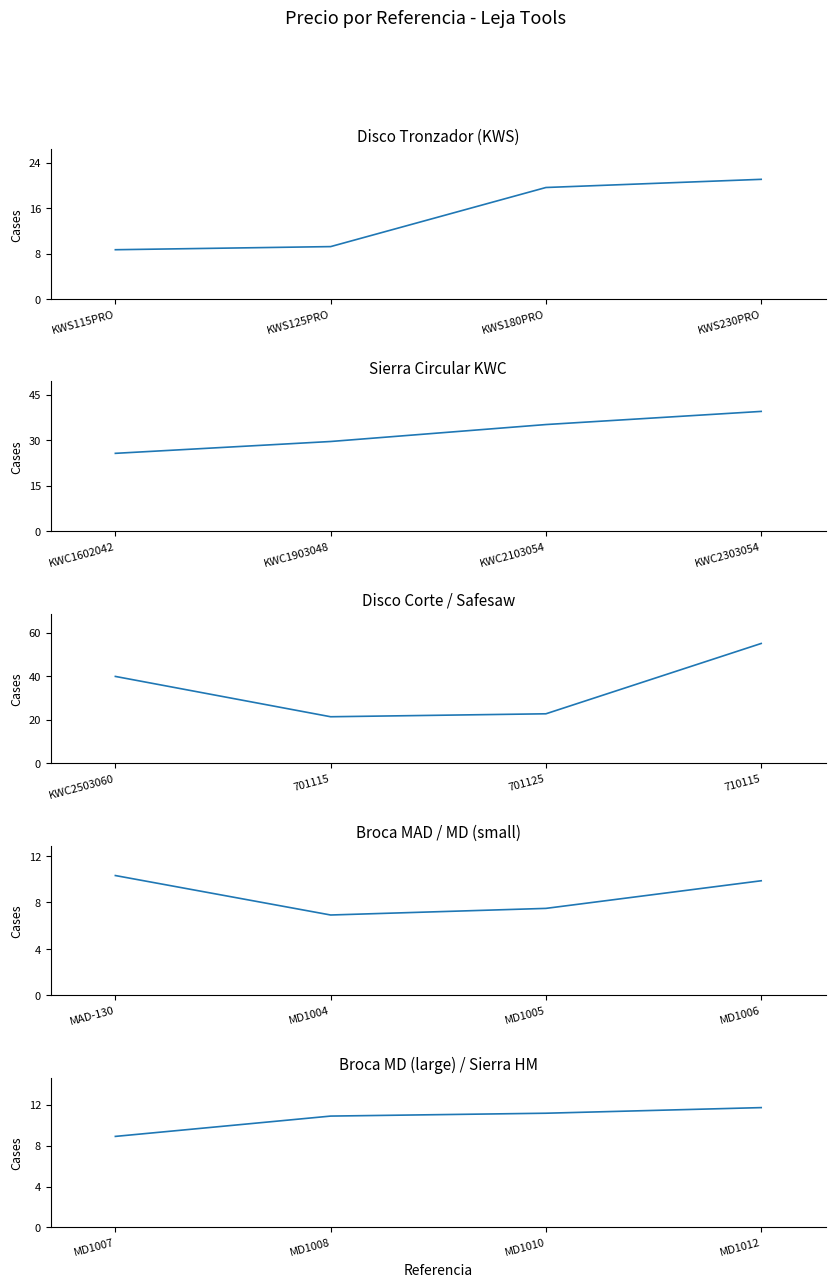

What is the label of the 3rd point from the left?

KWS180PRO